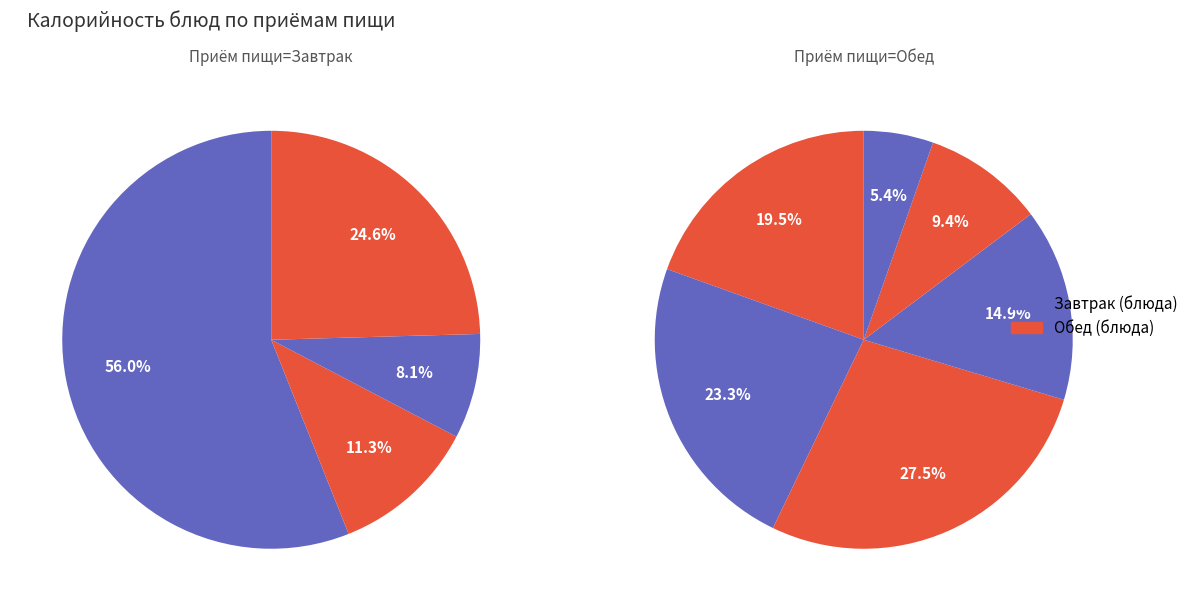

Which series changed the most between 0 and 1?

Обед